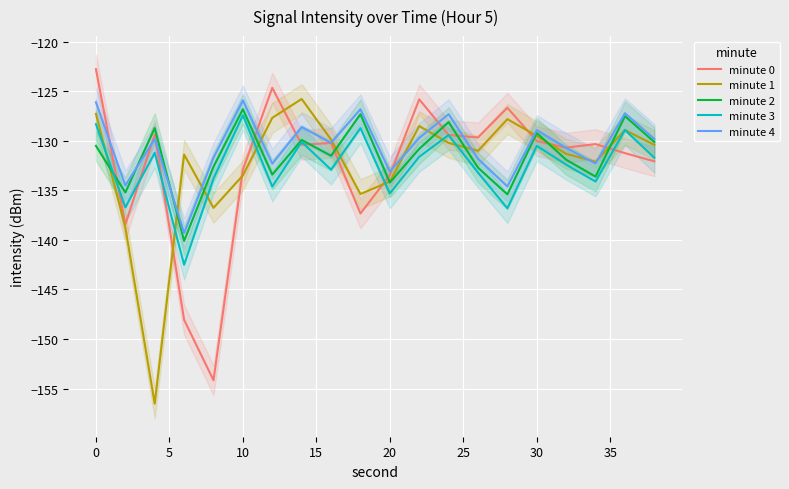

What is the difference between the second highest and minimum values in the minute 4 series?

13.2